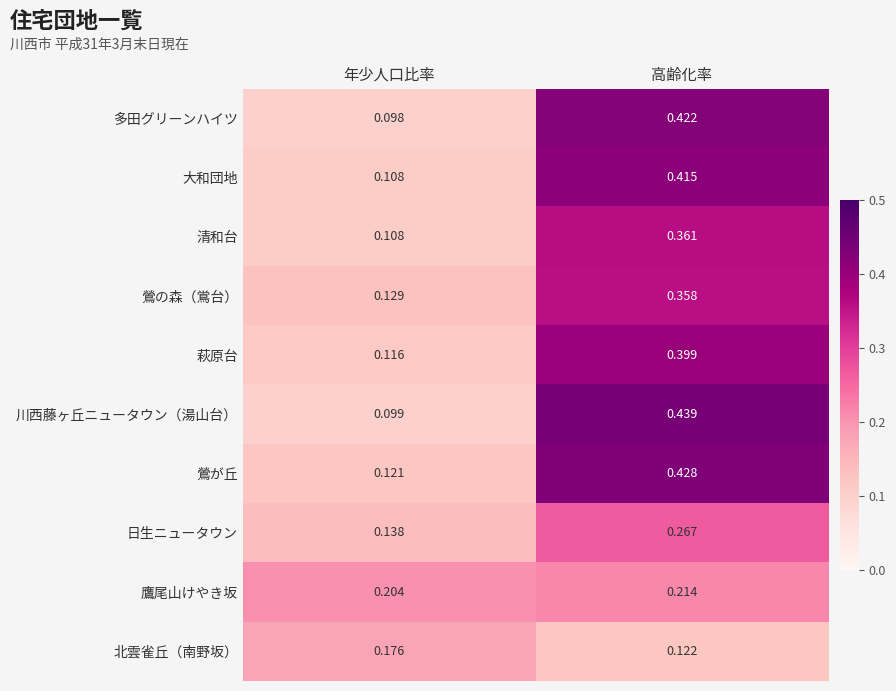

At which label is 多田グリーンハイツ closest to 0?

年少人口比率